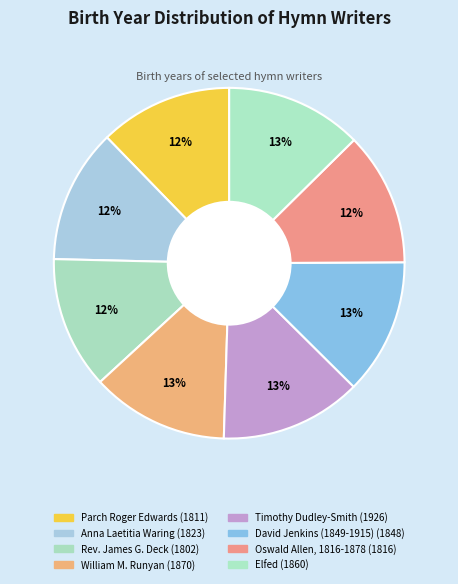

What is the ratio of the value at William M. Runyan to the value at Anna Laetitia Waring?

1.0